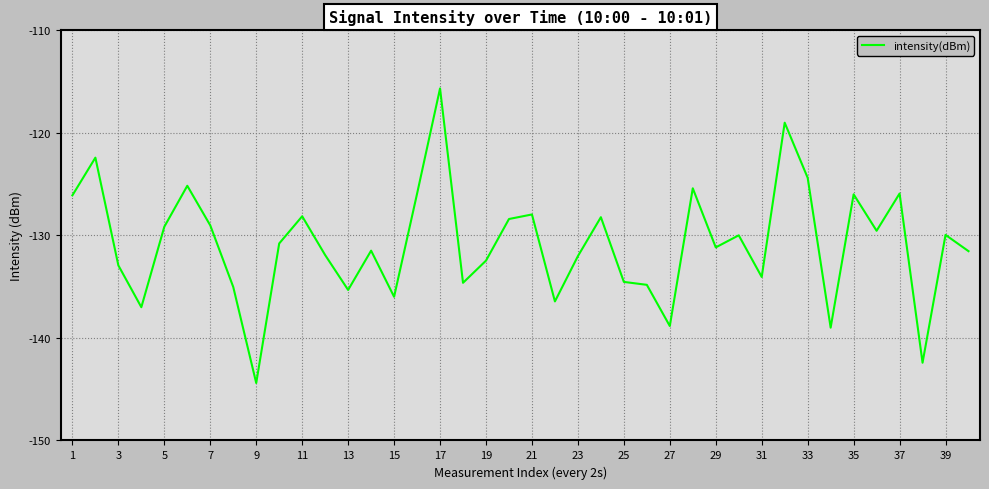

What is the minimum value shown in the chart?

-144.4